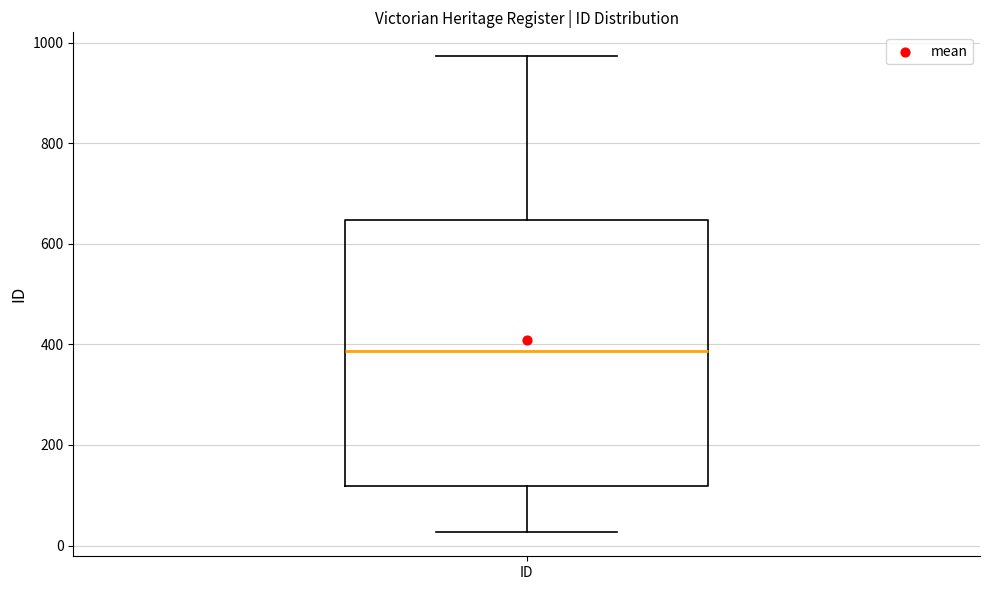

Transcribe this box plot: give where the median line is, the range the box spans, and where the two whiskers end, as read against the y-axis. The values are not printed on the chart, so give them approximately, as read against the axis.

median 380, box 120 to 640, whiskers 20 to 980